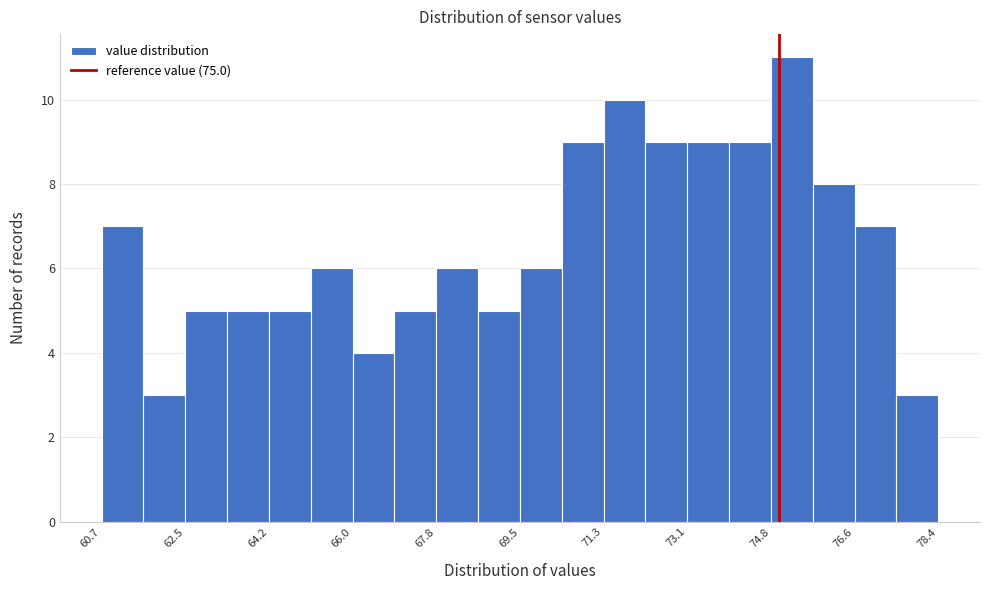

What is the height of the bar covering 72.2 to 73.0 on the x-axis? Neither the bar edges nor the heights are printed on the chart, so give them approximately, as read against the axes.

9